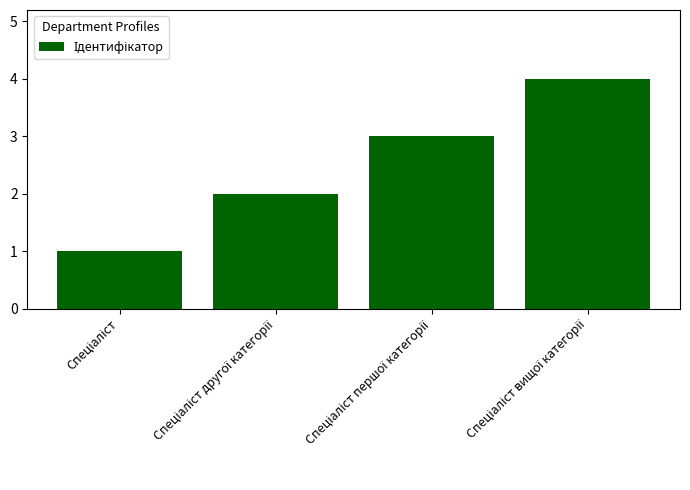

What is the greatest value displayed?

4